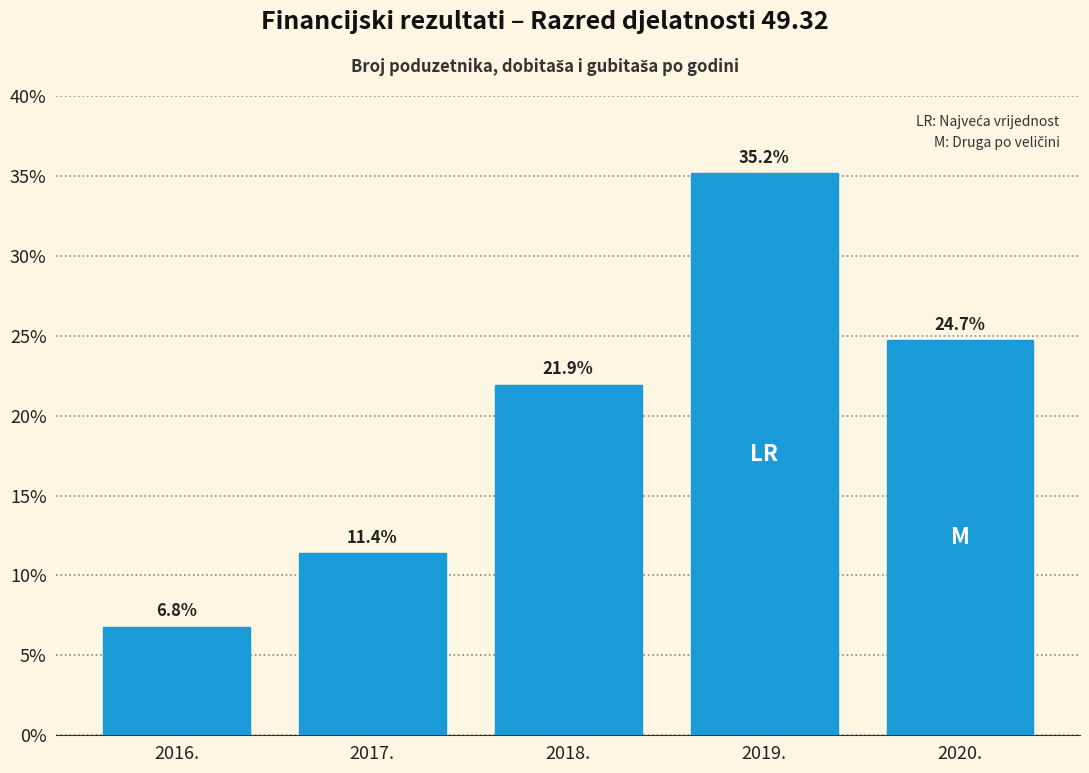

Reading left to right, extract all data points from this chart.

6.8	11.4	21.9	35.2	24.7